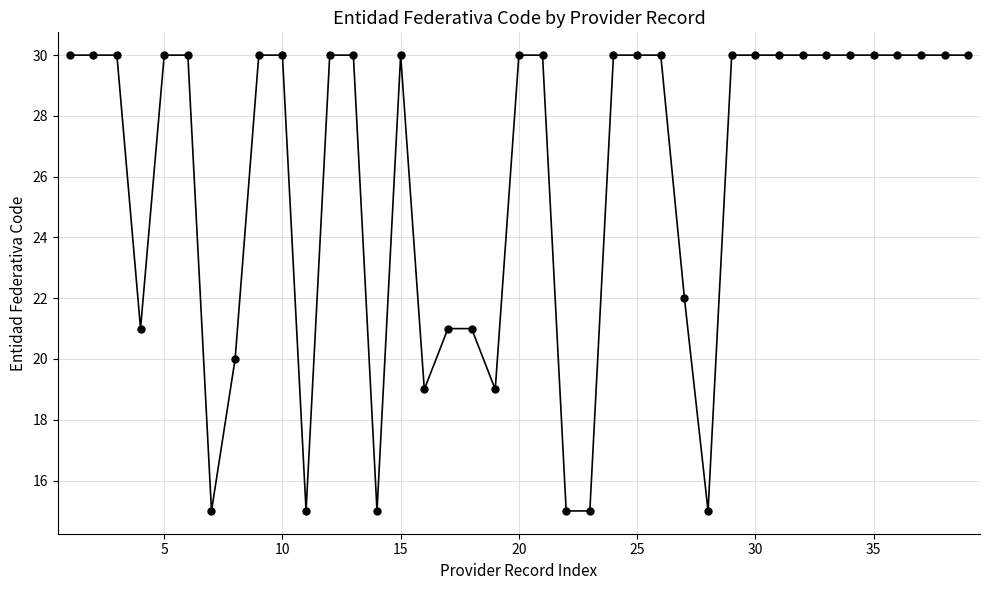

What is the smallest value displayed?

15